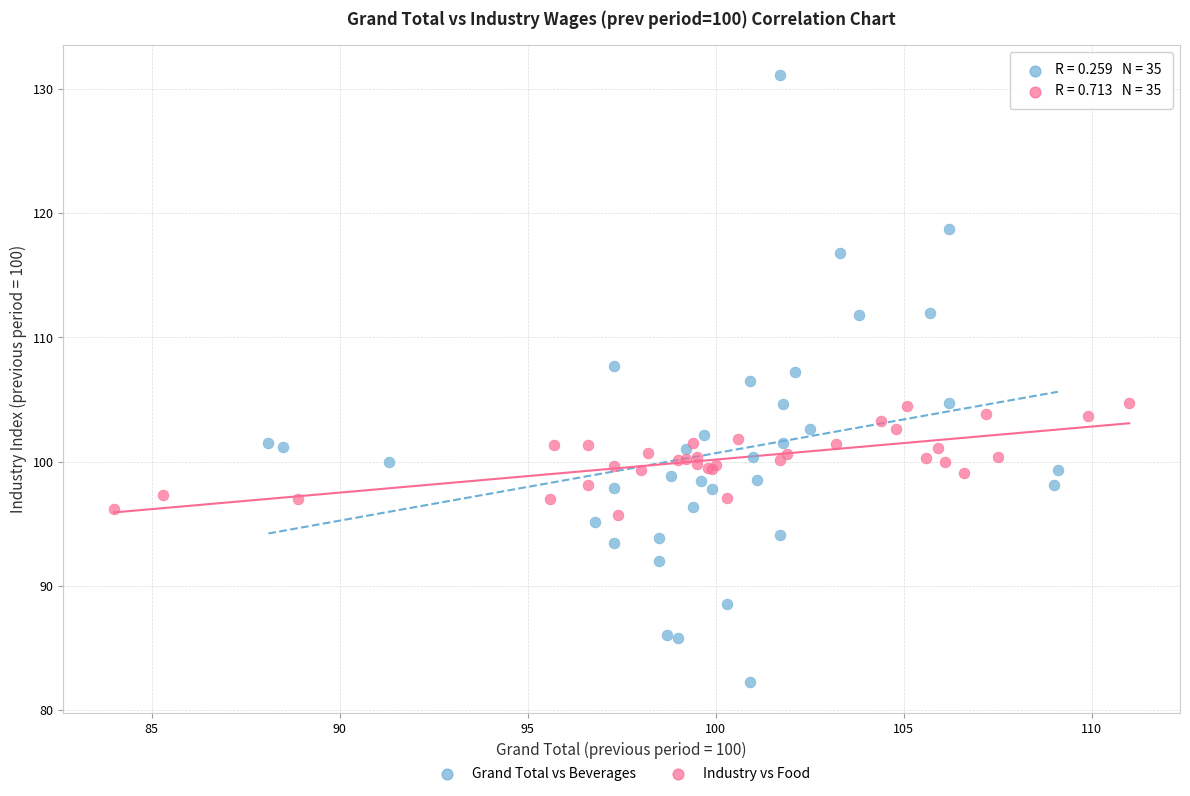

Which series reaches the minimum Y coordinate?

Grand Total vs Beverages